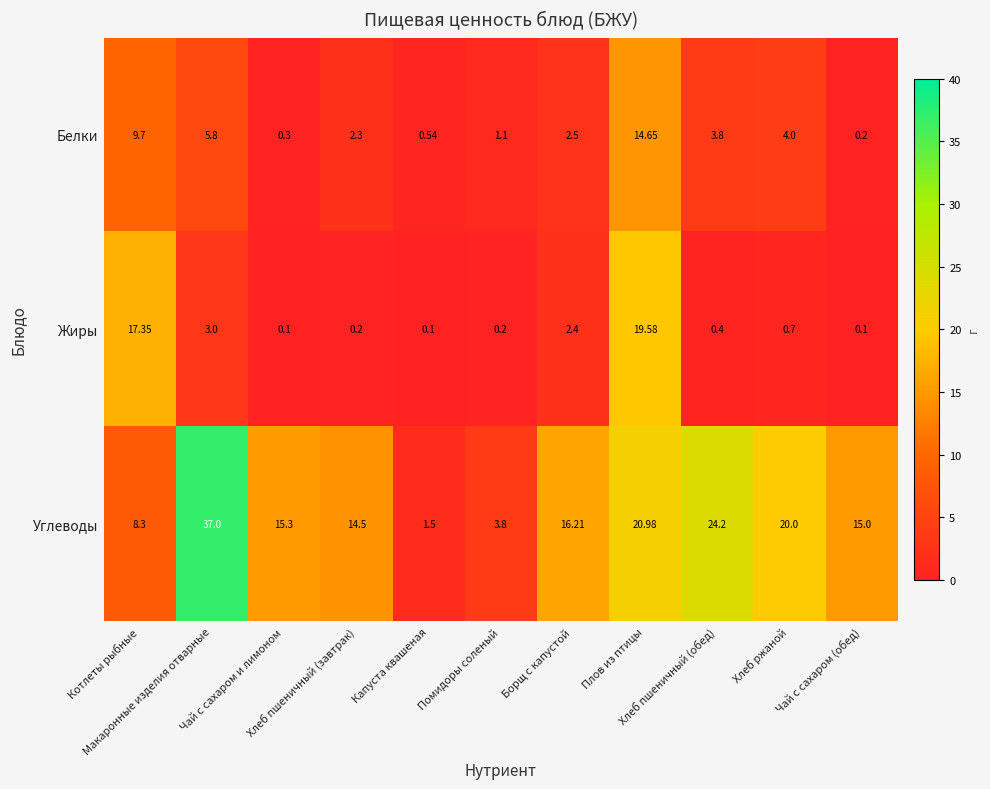

Which series has the largest range (max minus min)?

Углеводы